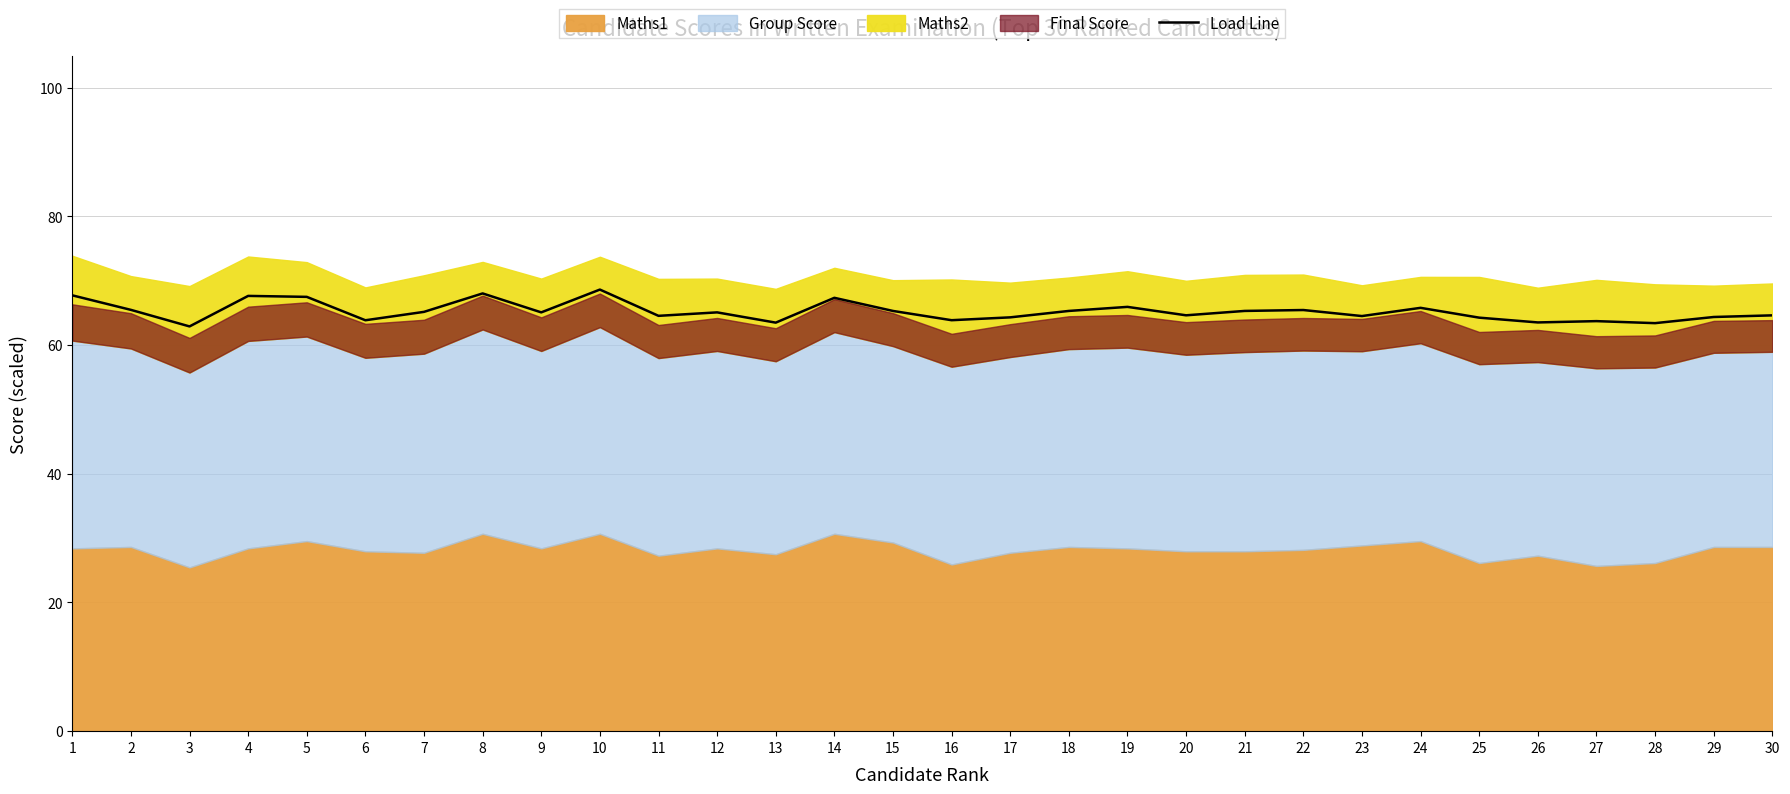

What is the sum of all values?

1957.1